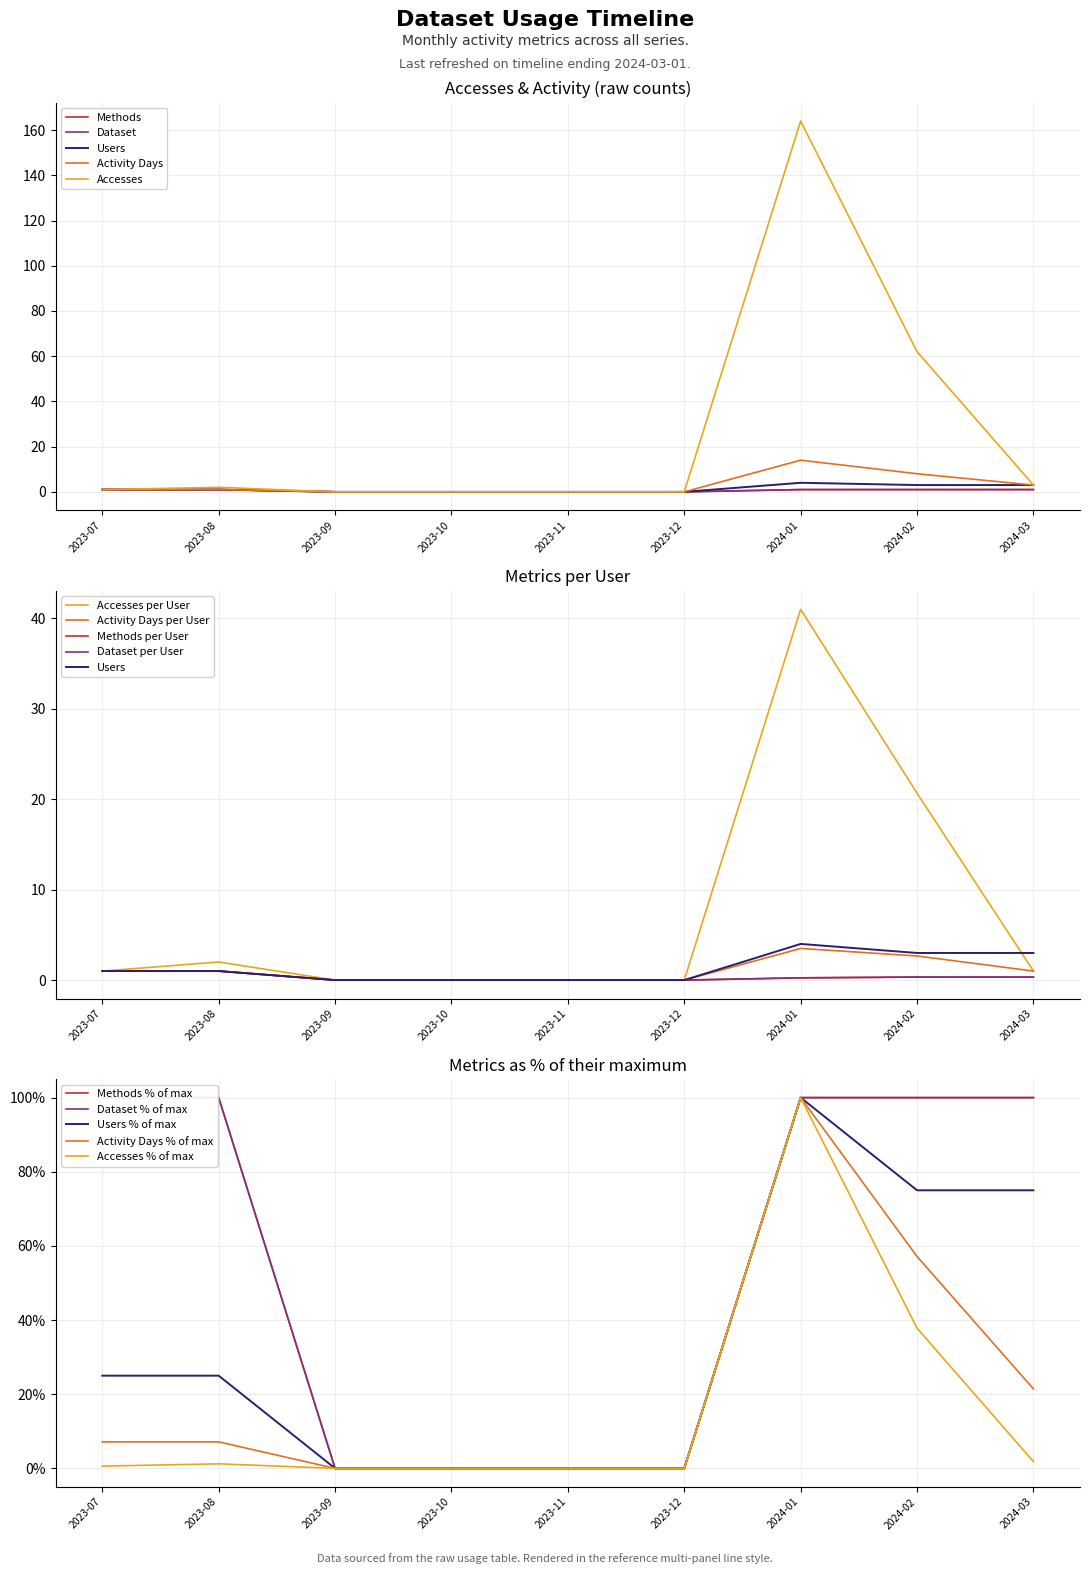

What is the label of the 5th point from the right?

2023-11